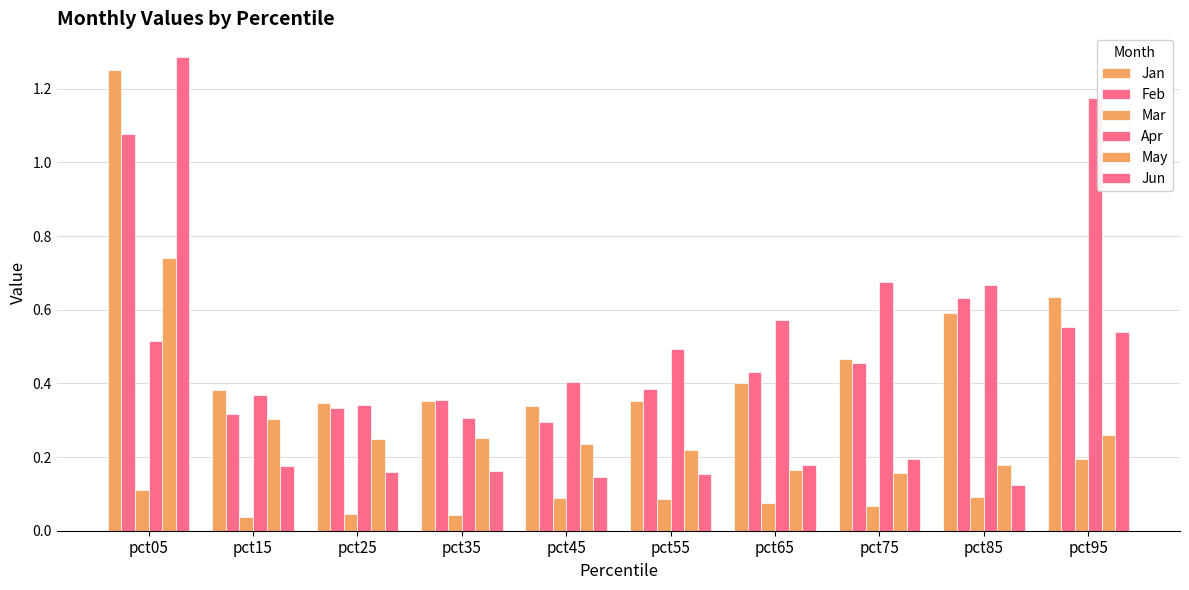

Reading left to right, extract all data points from this chart.

Jan: pct05=1.2	pct15=0.4	pct25=0.3	pct35=0.4	pct45=0.3	pct55=0.4	pct65=0.4	pct75=0.5	pct85=0.6	pct95=0.6
Feb: pct05=1.1	pct15=0.3	pct25=0.3	pct35=0.4	pct45=0.3	pct55=0.4	pct65=0.4	pct75=0.5	pct85=0.6	pct95=0.6
Mar: pct05=0.1	pct15=0.0	pct25=0.0	pct35=0.0	pct45=0.1	pct55=0.1	pct65=0.1	pct75=0.1	pct85=0.1	pct95=0.2
Apr: pct05=0.5	pct15=0.4	pct25=0.3	pct35=0.3	pct45=0.4	pct55=0.5	pct65=0.6	pct75=0.7	pct85=0.7	pct95=1.2
May: pct05=0.7	pct15=0.3	pct25=0.2	pct35=0.3	pct45=0.2	pct55=0.2	pct65=0.2	pct75=0.2	pct85=0.2	pct95=0.3
Jun: pct05=1.3	pct15=0.2	pct25=0.2	pct35=0.2	pct45=0.1	pct55=0.2	pct65=0.2	pct75=0.2	pct85=0.1	pct95=0.5